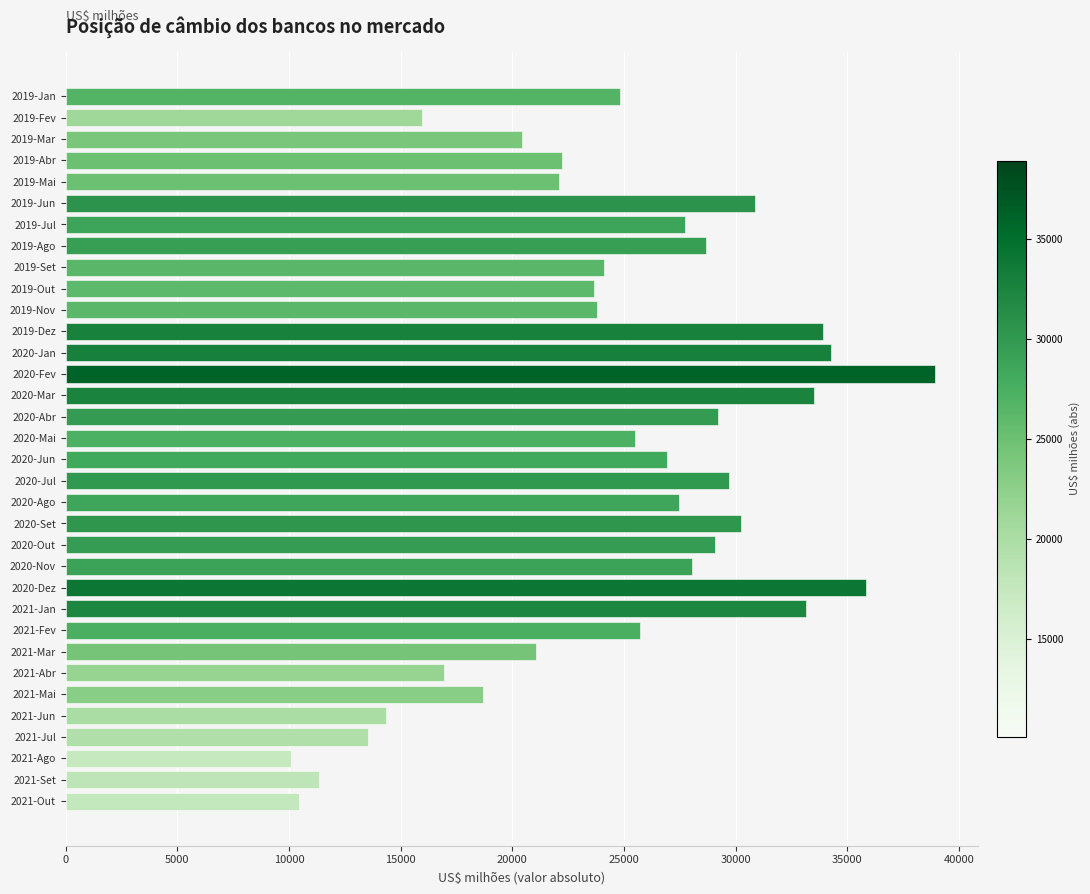

What is the label of the 7th bar from the top?

2019-Jul